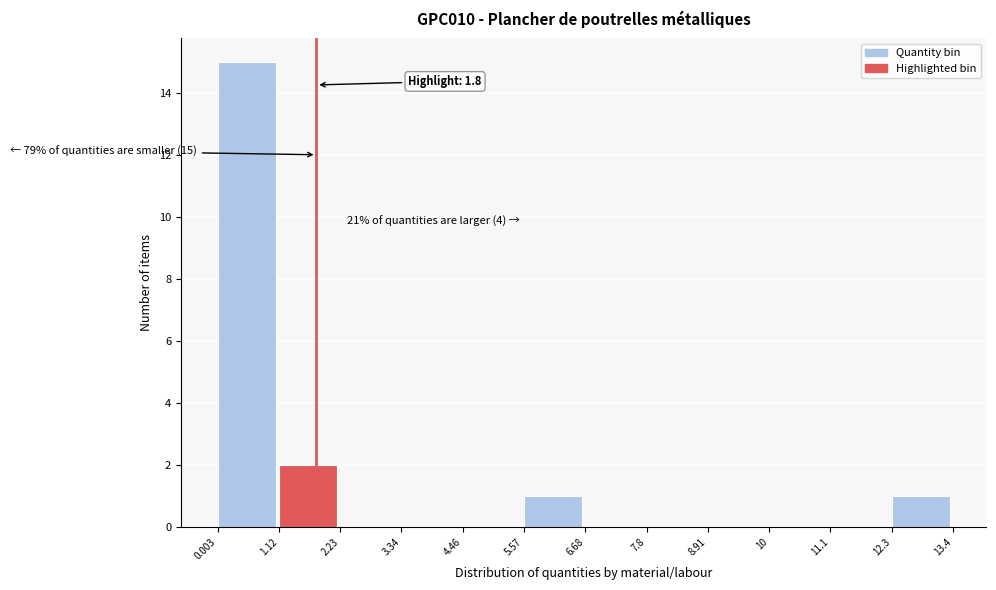

Over which range of the x-axis is the bar tallest?

0.003 to 1.12